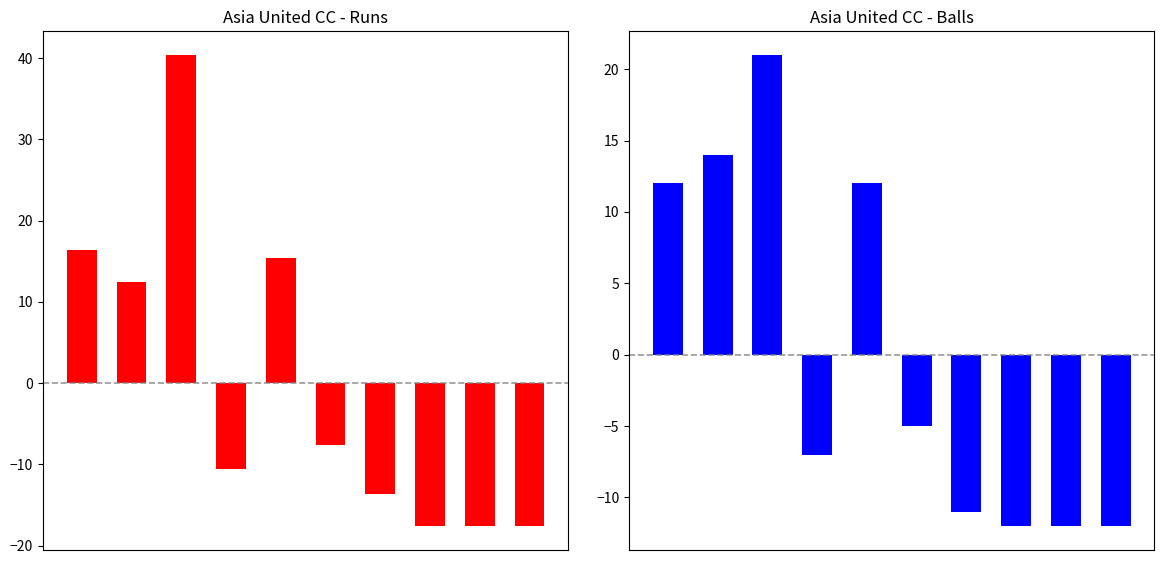

The Runs series shows 12.4 at 1. True or false?

True